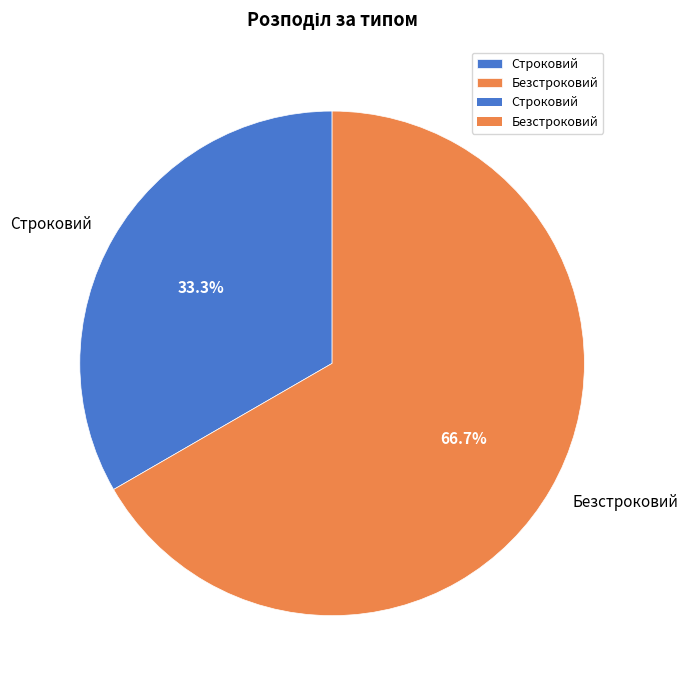

How many slices are in this pie chart?

2